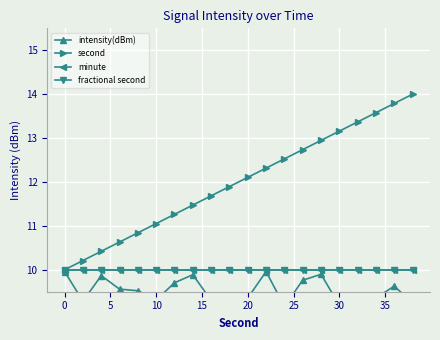

What is the lowest value of the fractional second series?

10.0